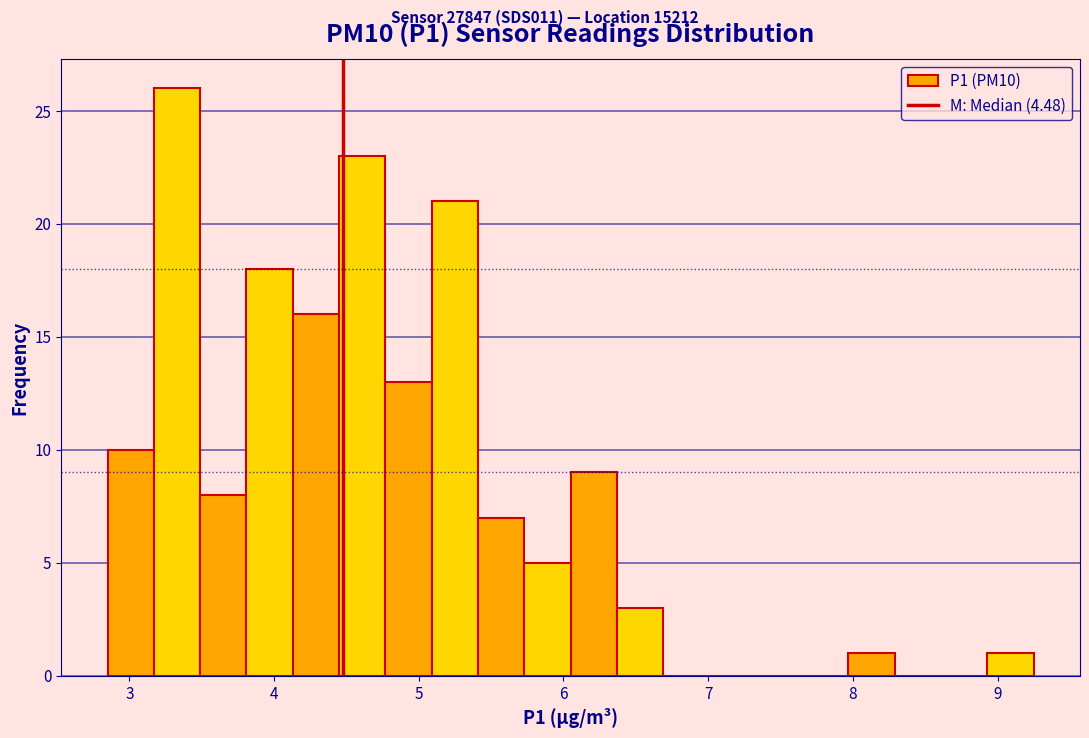

Read against the x-axis, roughly where is the centre of the tallest bar?

3.3